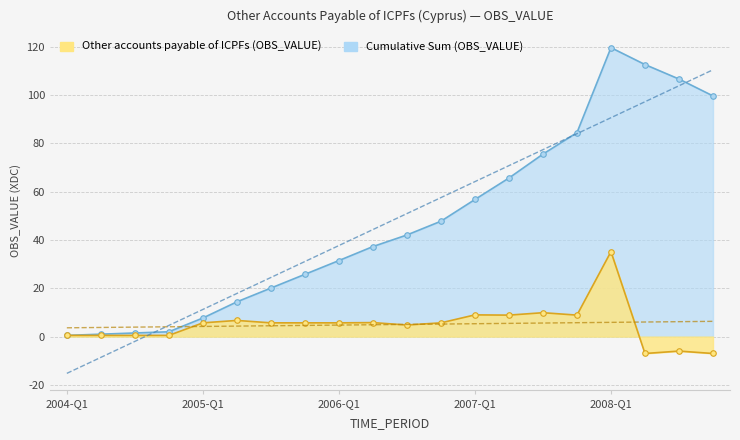

Between 2005-Q1 and 2004-Q1, which is larger?

2005-Q1